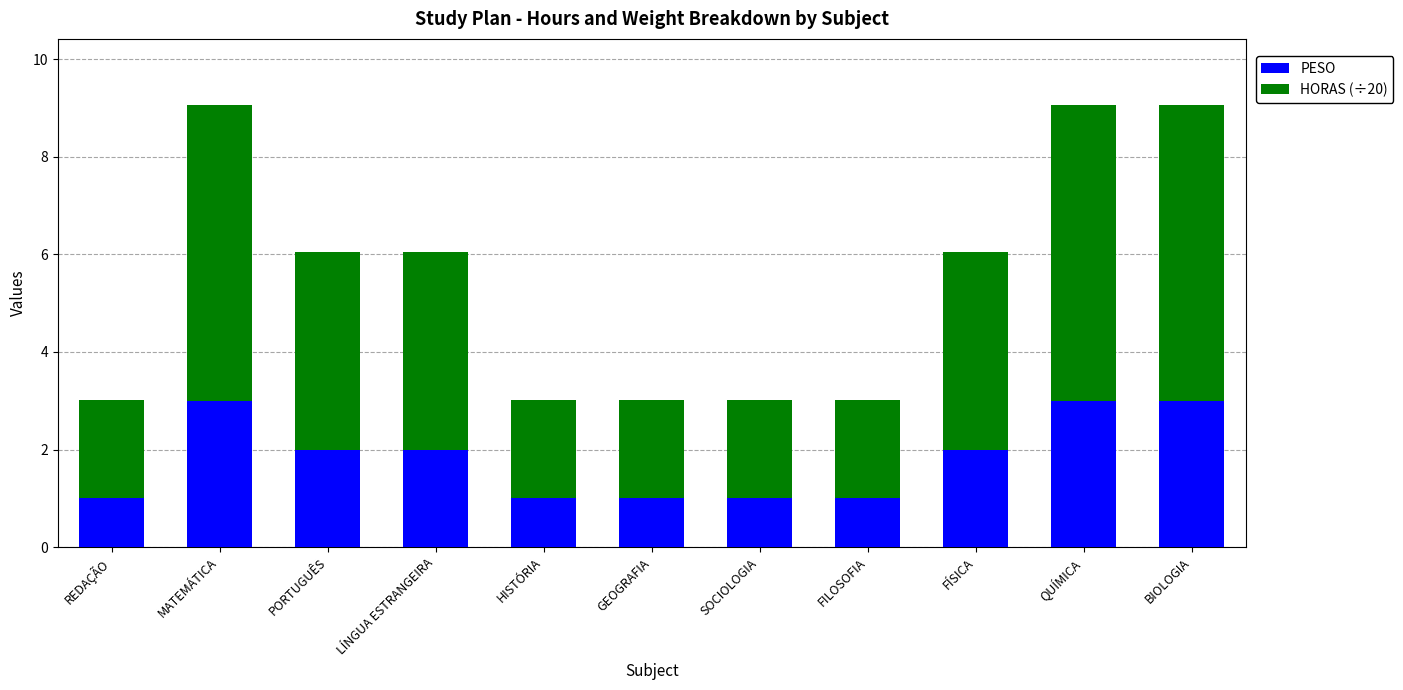

What is the sum of all PESO values?

20.0